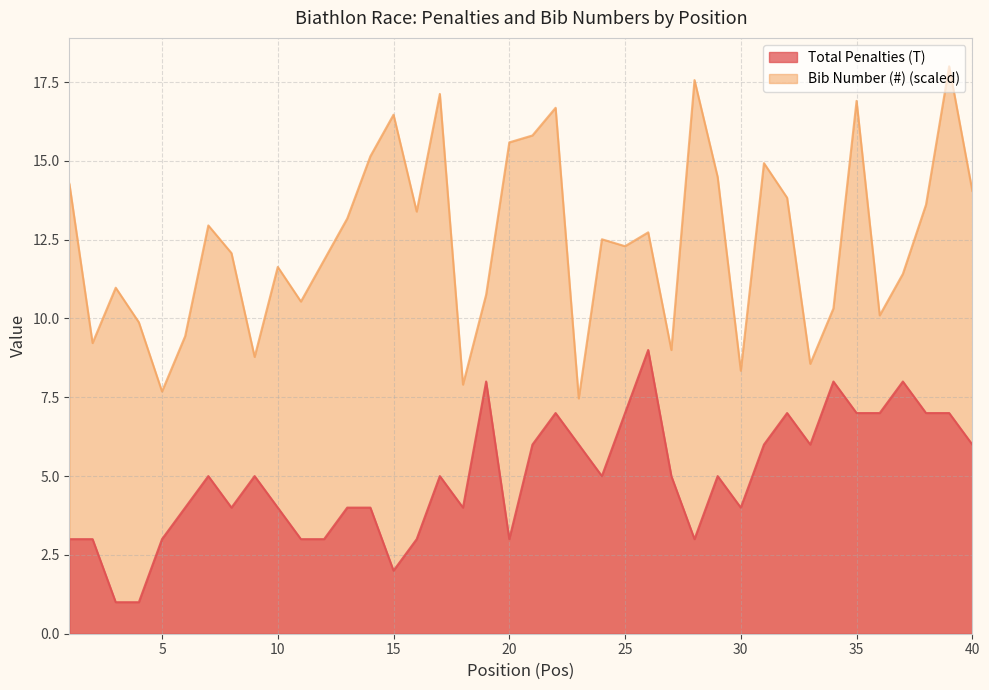

Reading left to right, transcribe all the data shown in this chart.

Total Penalties (T): 1=3.0	2=3.0	3=1.0	4=1.0	5=3.0	6=4.0	7=5.0	8=4.0	9=5.0	10=4.0	11=3.0	12=3.0	13=4.0	14=4.0	15=2.0	16=3.0	17=5.0	18=4.0	19=8.0	20=3.0	21=6.0	22=7.0	23=6.0	24=5.0	25=7.0	26=9.0	27=5.0	28=3.0	29=5.0	30=4.0	31=6.0	32=7.0	33=6.0	34=8.0	35=7.0	36=7.0	37=8.0	38=7.0	39=7.0	40=6.0
Bib Number (#): 1=14.3	2=9.2	3=11.0	4=9.9	5=7.7	6=9.4	7=13.0	8=12.1	9=8.8	10=11.6	11=10.5	12=11.9	13=13.2	14=15.1	15=16.5	16=13.4	17=17.1	18=7.9	19=10.8	20=15.6	21=15.8	22=16.7	23=7.5	24=12.5	25=12.3	26=12.7	27=9.0	28=17.6	29=14.5	30=8.3	31=14.9	32=13.8	33=8.6	34=10.3	35=16.9	36=10.1	37=11.4	38=13.6	39=18.0	40=14.0